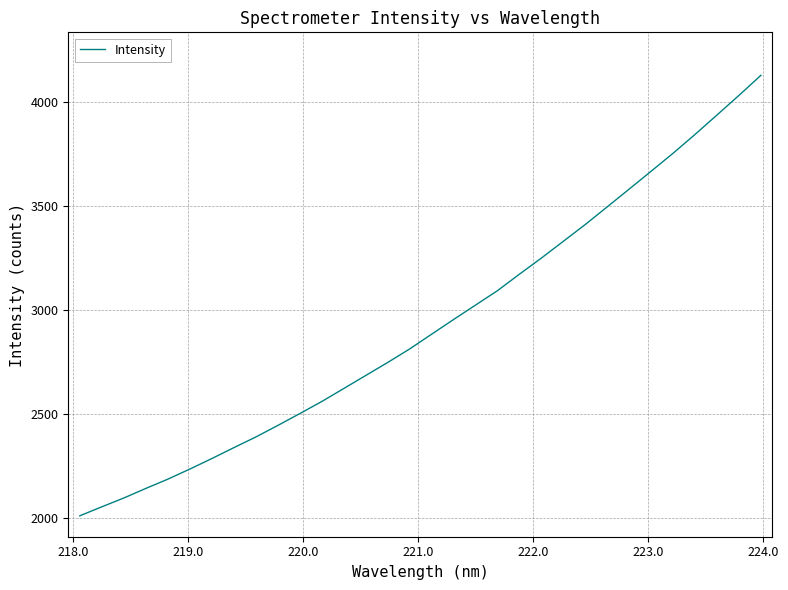

What is the minimum value shown in the chart?

2009.7